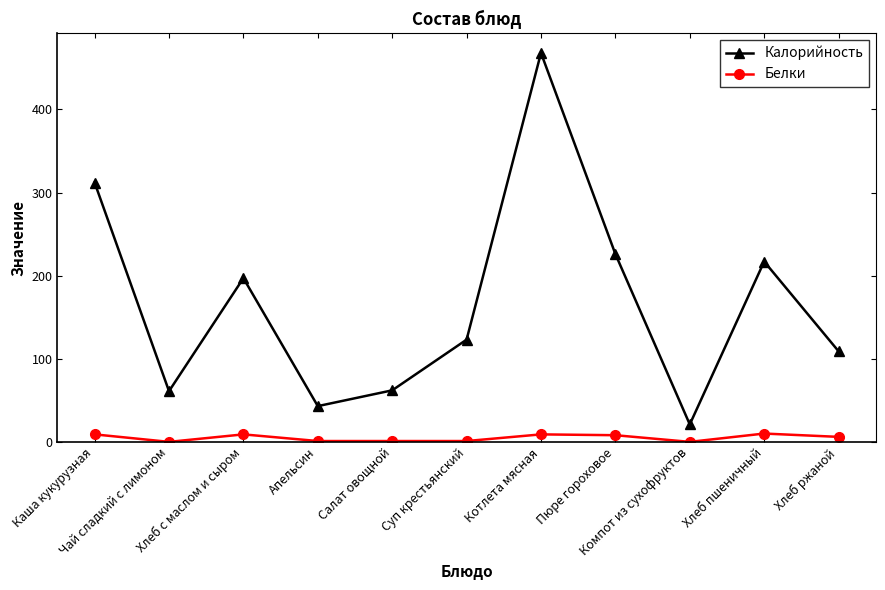

At which label does Калорийность first exceed 123?

Каша кукурузная